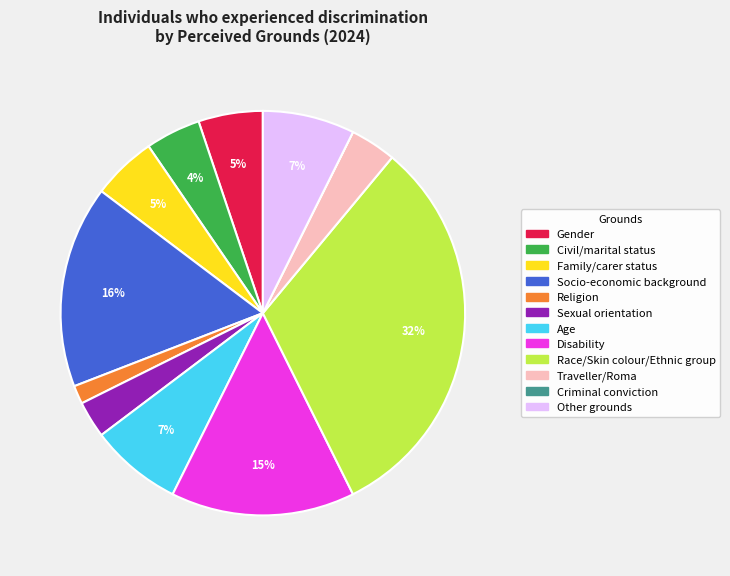

To the nearest percent, what is the difference between the Disability and Sexual orientation slice percentages?

12%